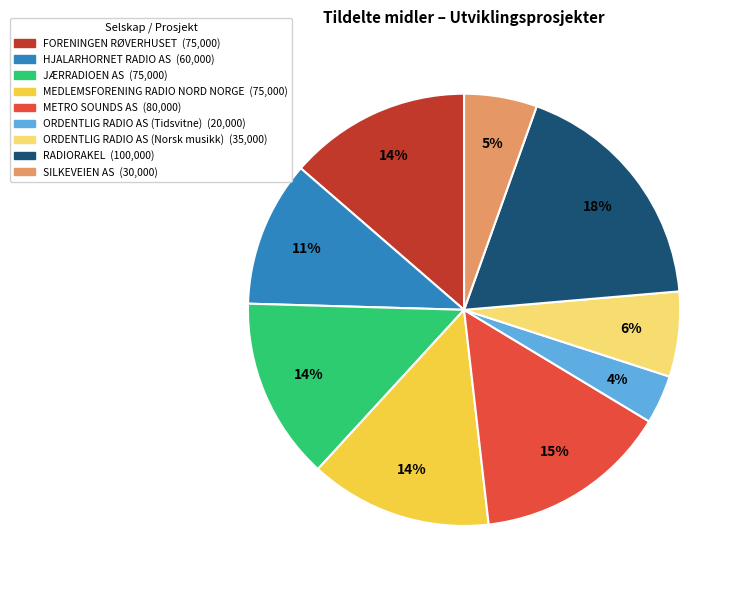

To the nearest percent, what is the combined percentage of RADIORAKEL and HJALARHORNET RADIO AS?

29%